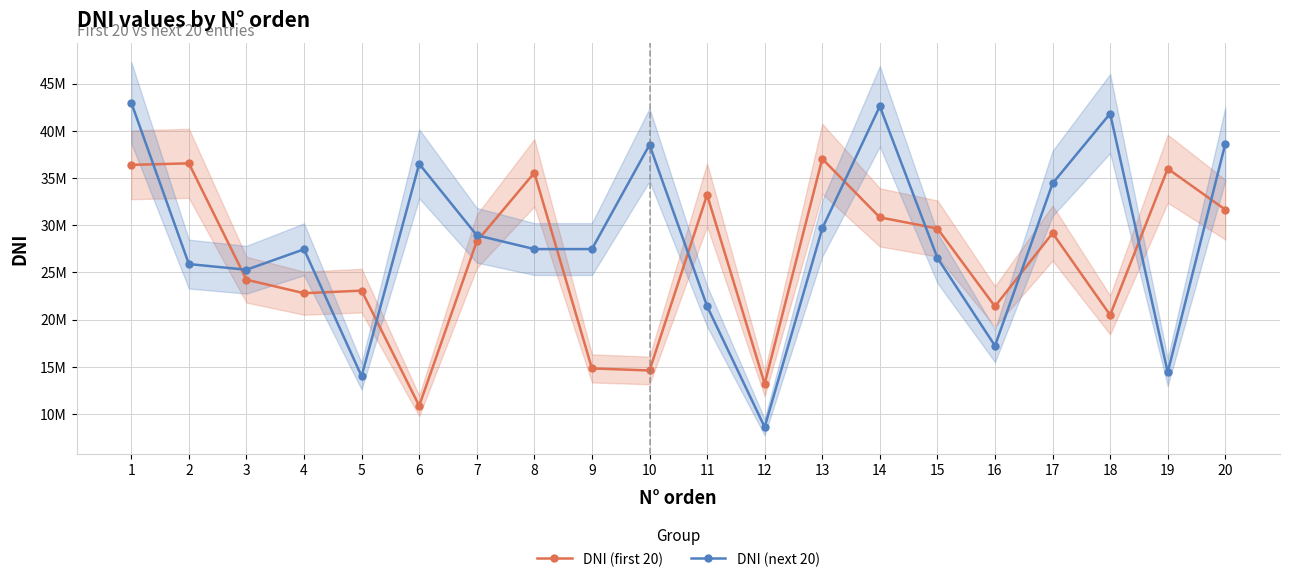

What is the value of the DNI (first 20) point at the 3rd from the left?

24235053